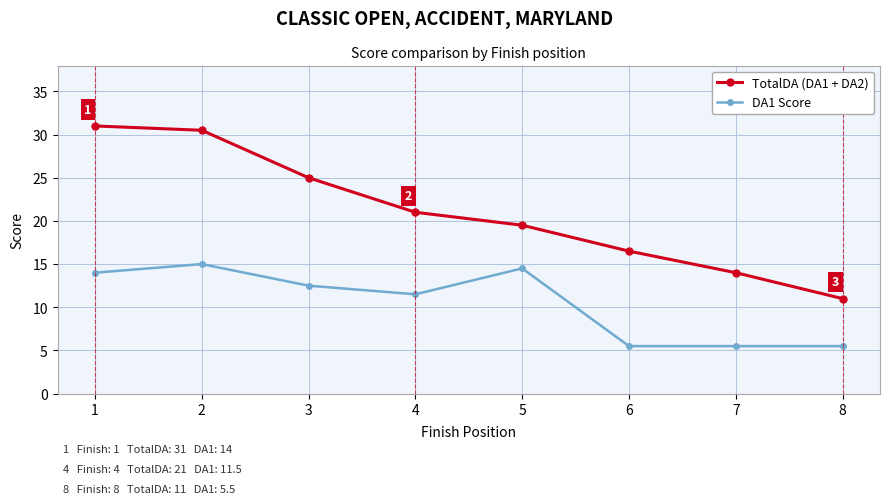

Which series has the largest range (max minus min)?

TotalDA (DA1 + DA2)